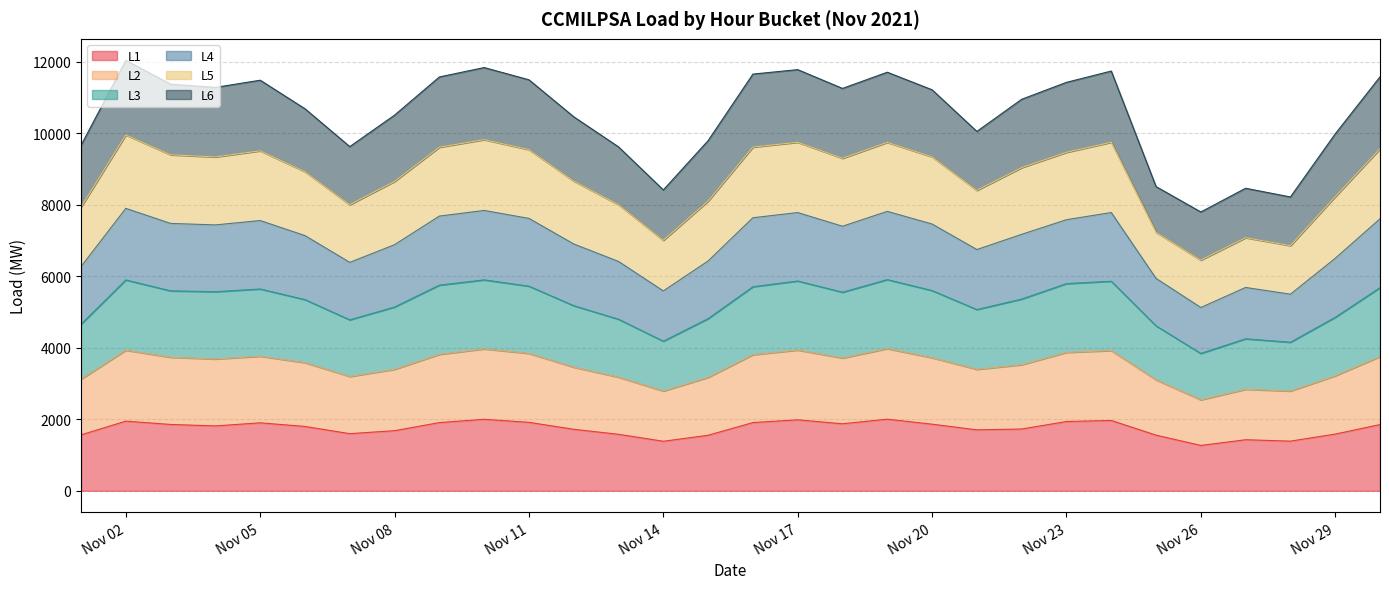

What is the value of the L1 point at the 17th from the left?

1985.6